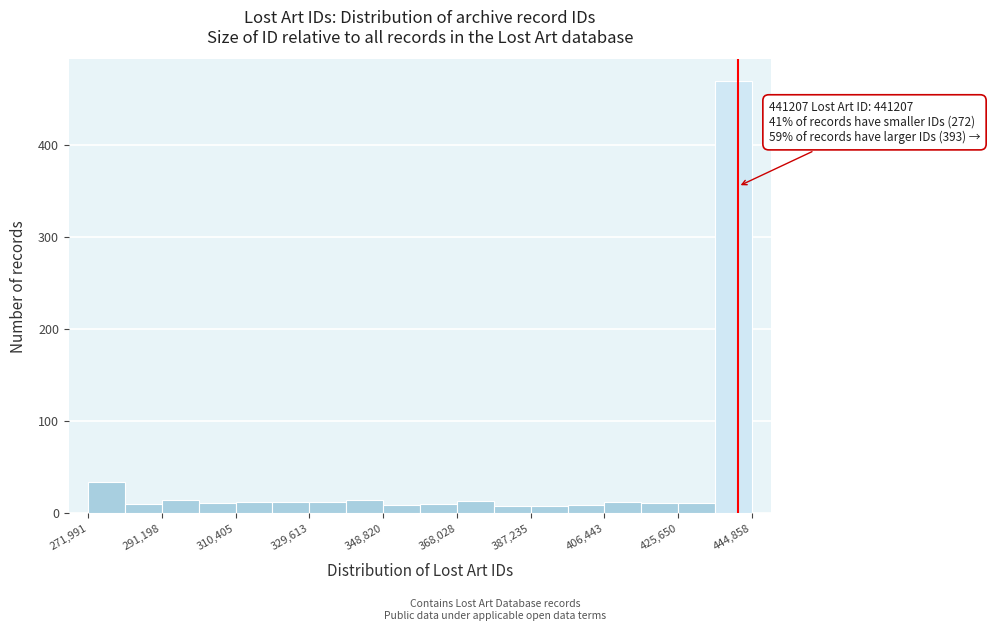

Over which range of the x-axis is the bar tallest?

436000 to 444000